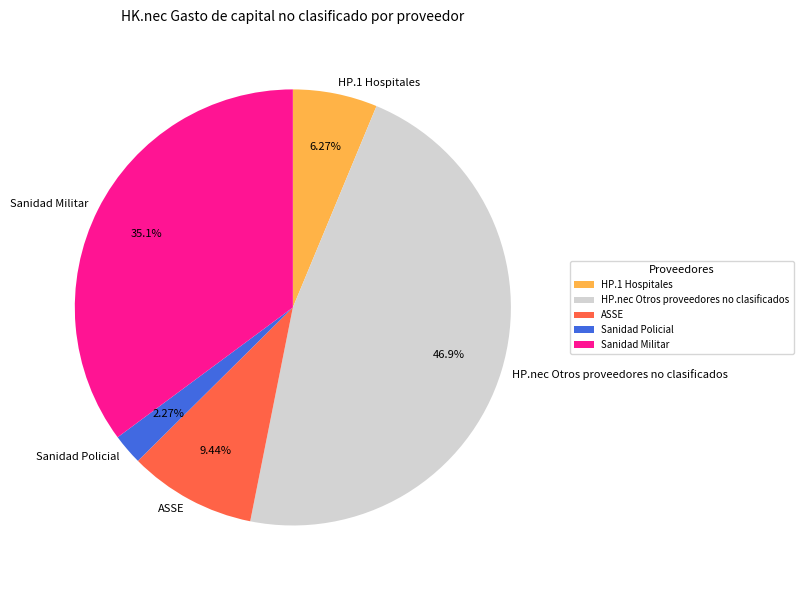

To the nearest percent, what is the average slice percentage?

20%